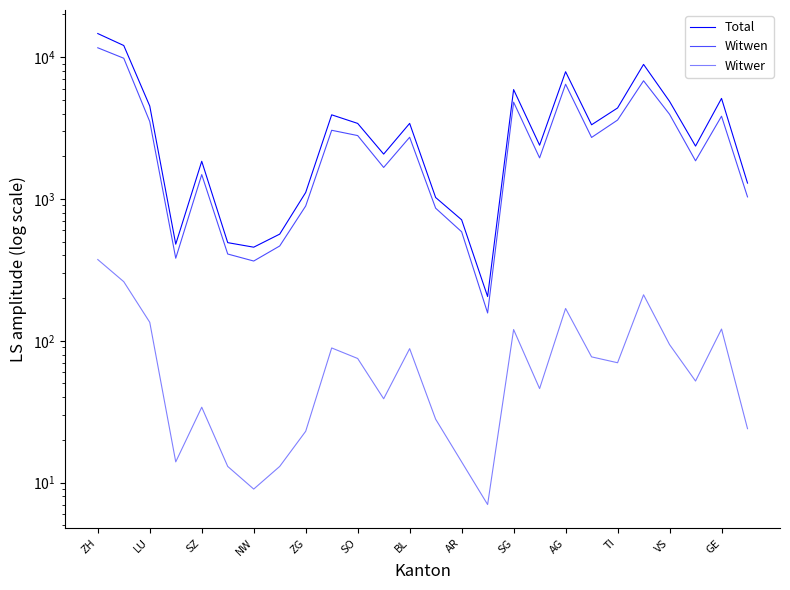

Between 23 and NW, which is larger?

23